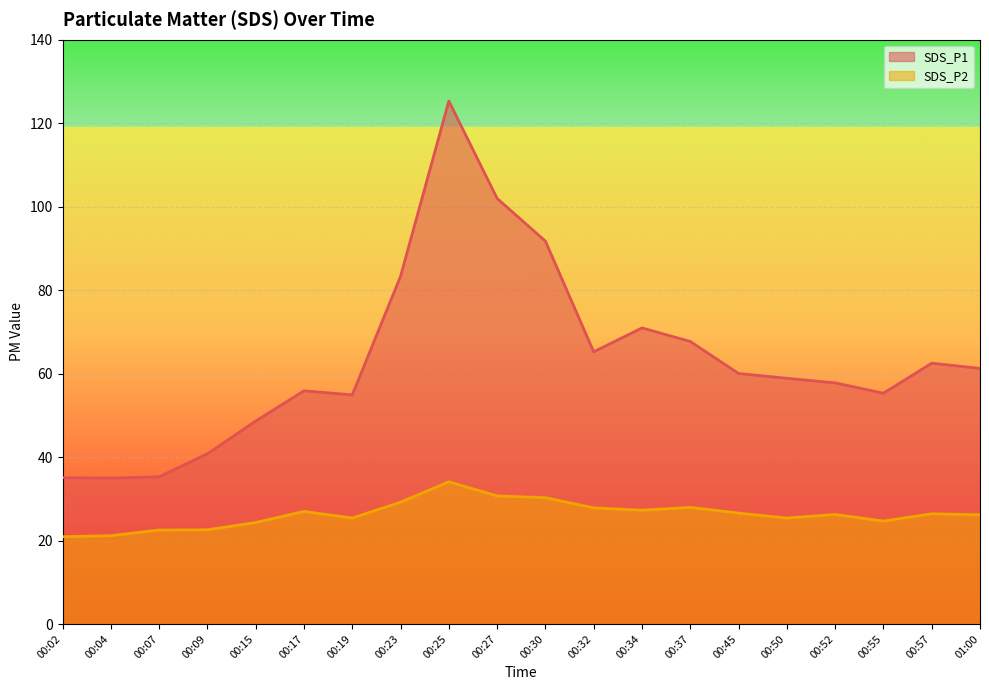

Rank the series at 00:04 from lowest to highest value.

SDS_P2, SDS_P1